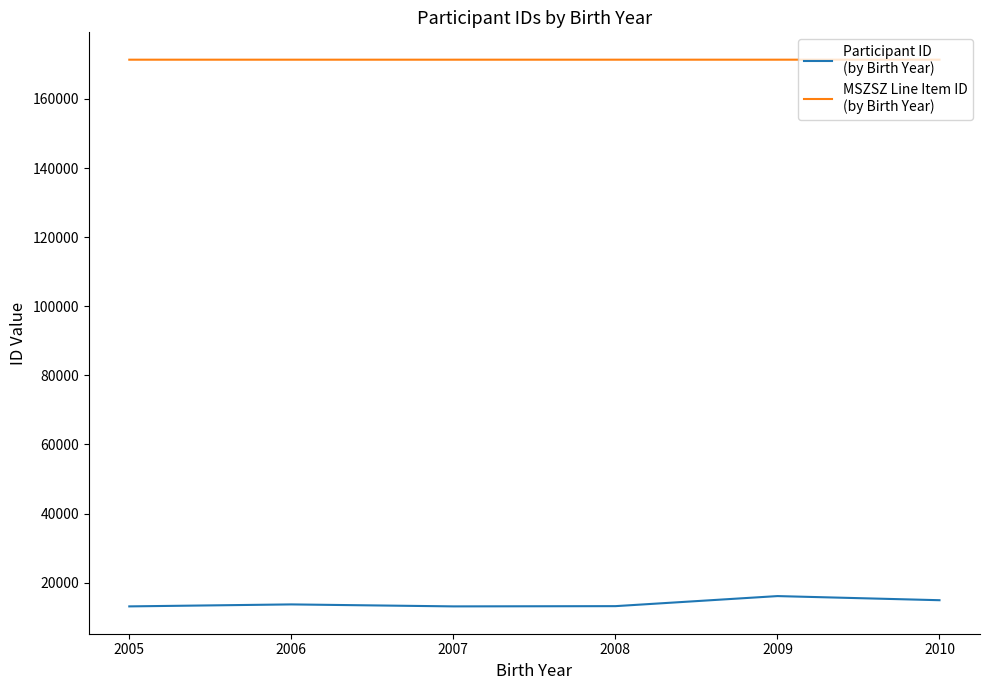

What is the total value across all series at 2005?

184475